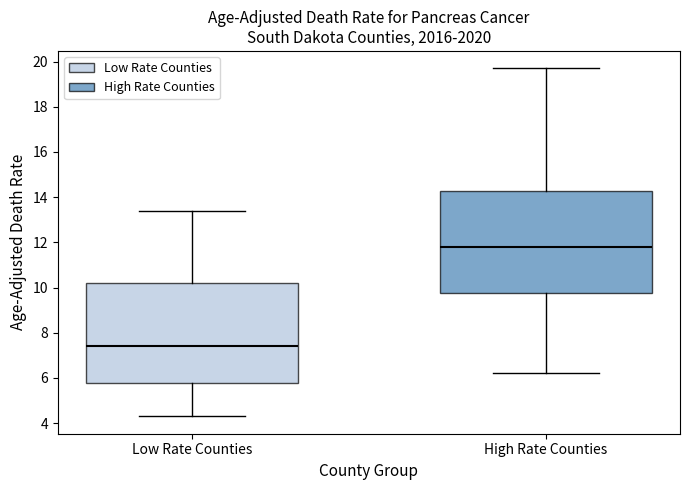

Which box has the lowest median line?

Low Rate Counties